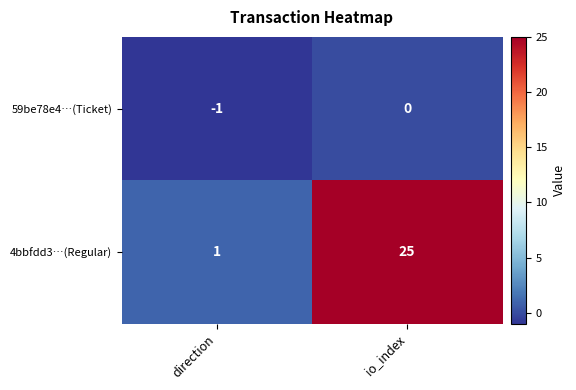

True or false: 59be78e4…(Ticket) has a value of -2 at direction.

False